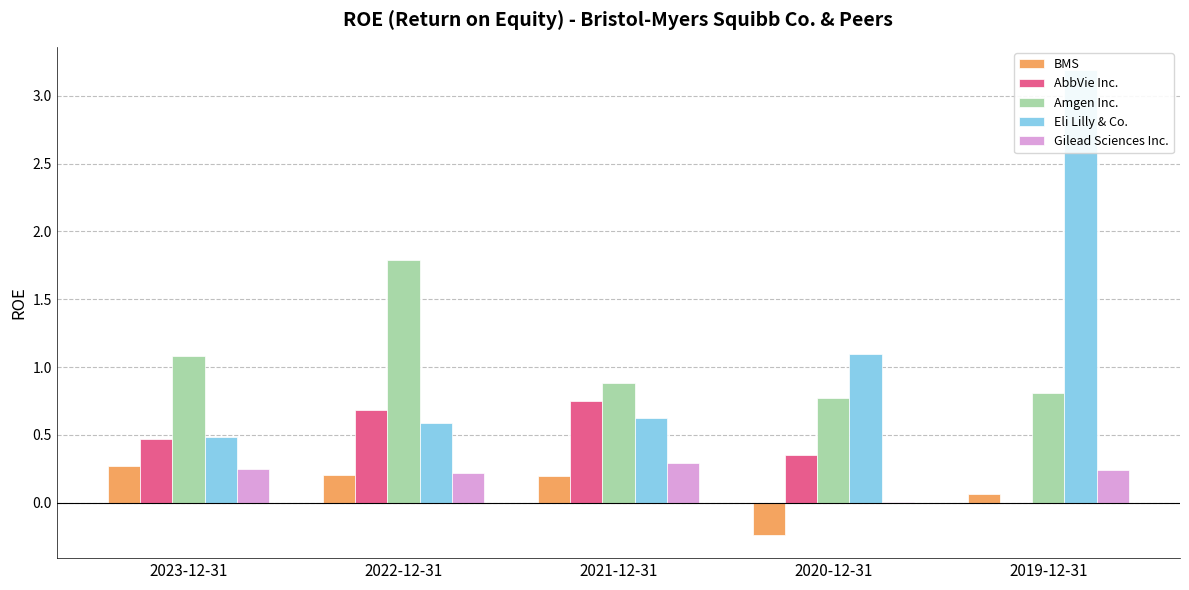

What is the sum of the Eli Lilly & Co. values at 2021-12-31 and 2020-12-31?

1.7